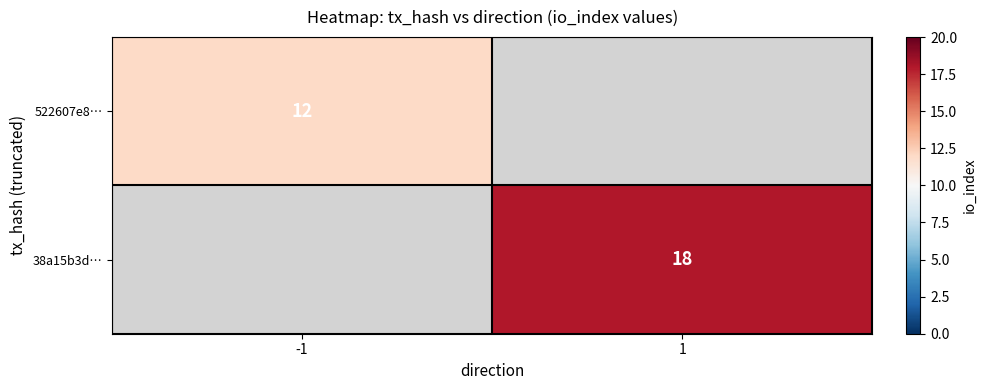

The value of 522607e8… at -1 is 12. True or false?

True